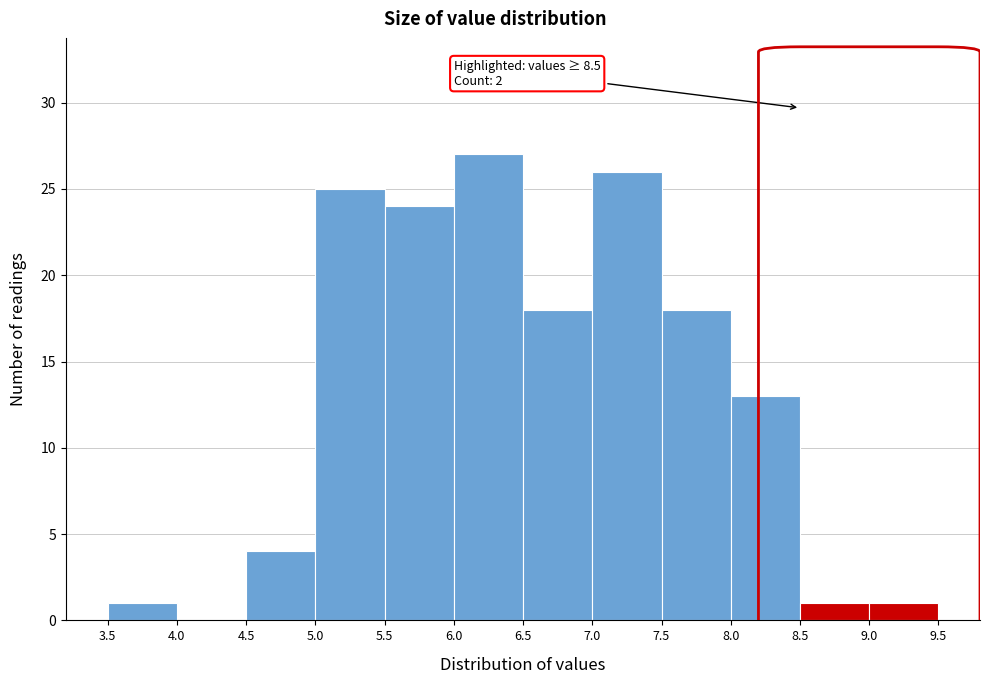

Which range on the x-axis has the tallest bar?

6.0 to 6.5